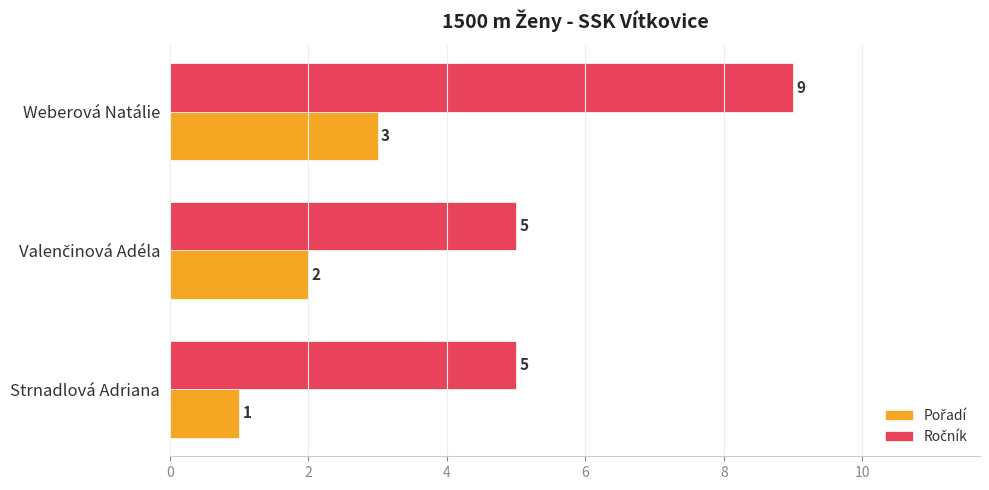

At which category does the chart reach its peak across all series?

Weberová Natálie